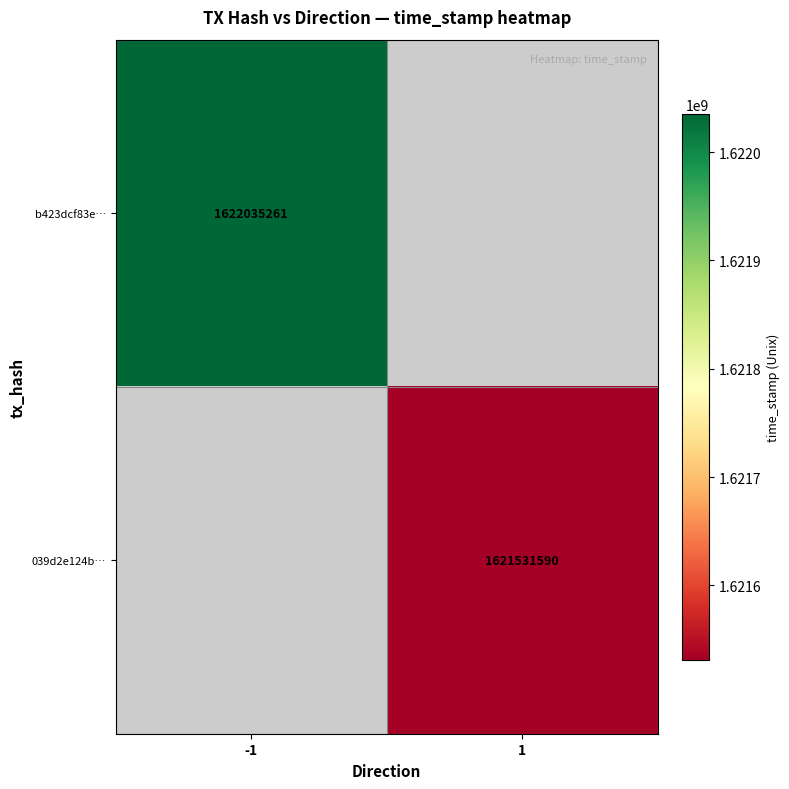

Is it true that 039d2e124b… equals 1621531590 at 1?

True